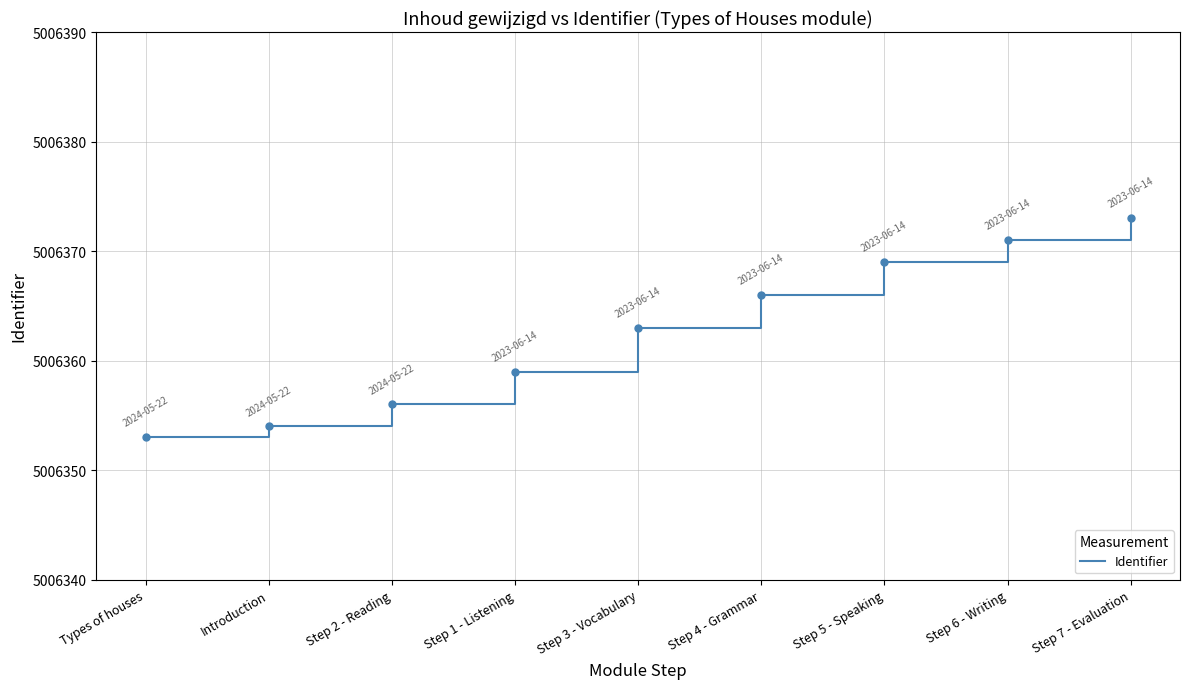

How many values are between 5006356 and 5006369?

5